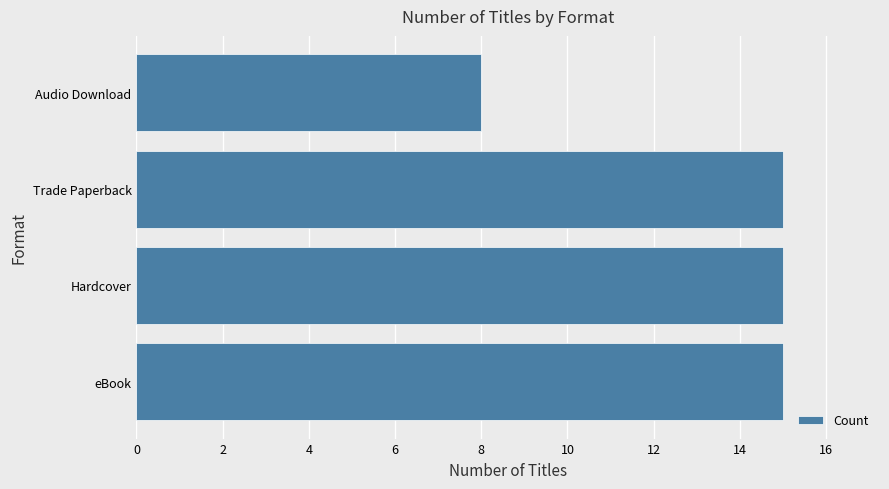

Where is the data nearest to the value 11?

Audio Download